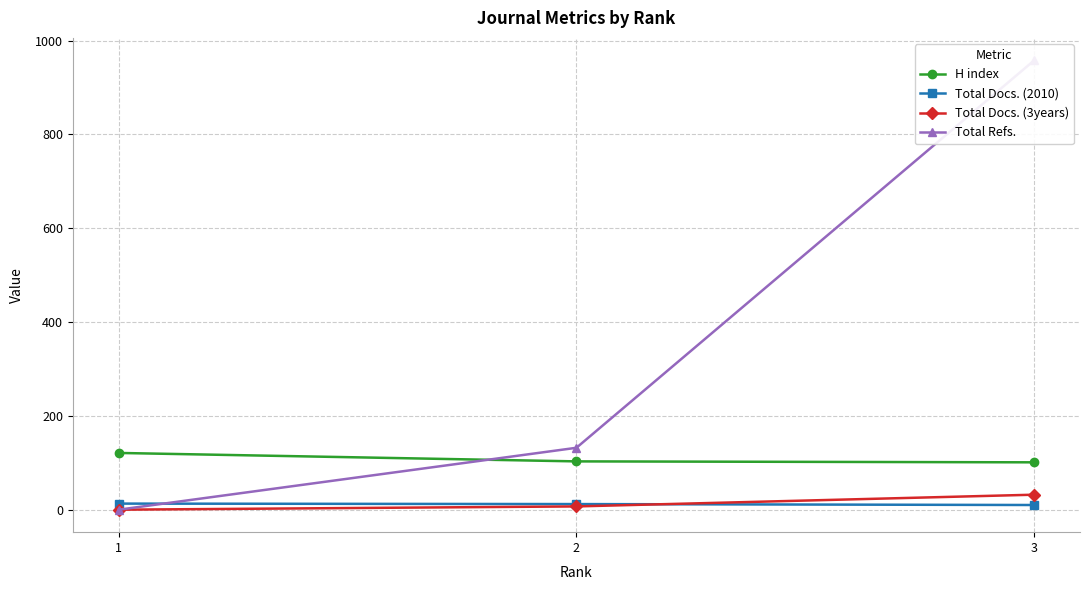

What is the value of the Total Refs. point at the 3rd from the left?

958